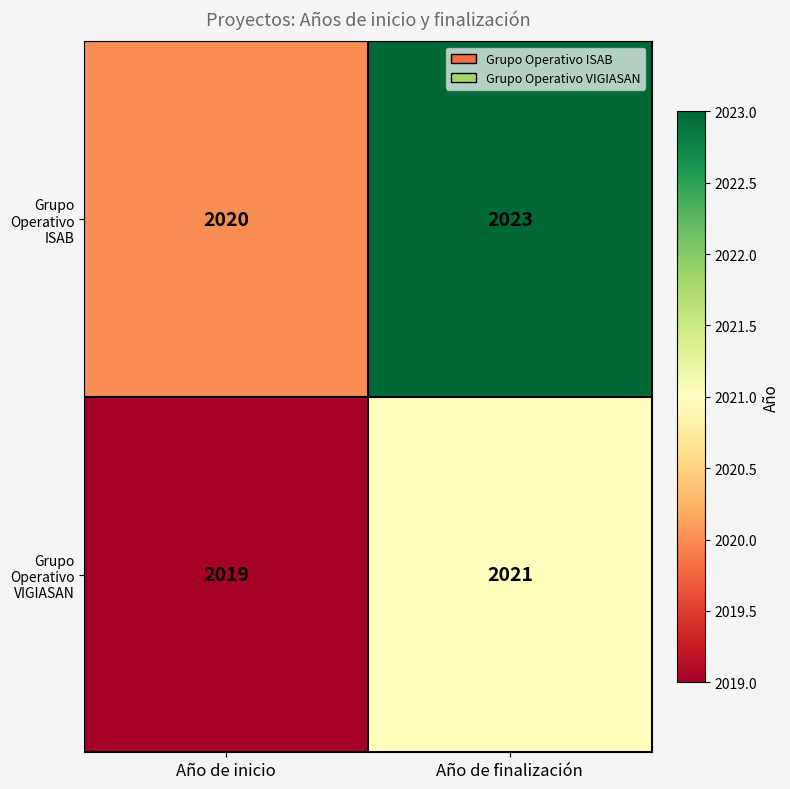

What is the approximate value of Grupo Operativo ISAB at Año de inicio?

2020